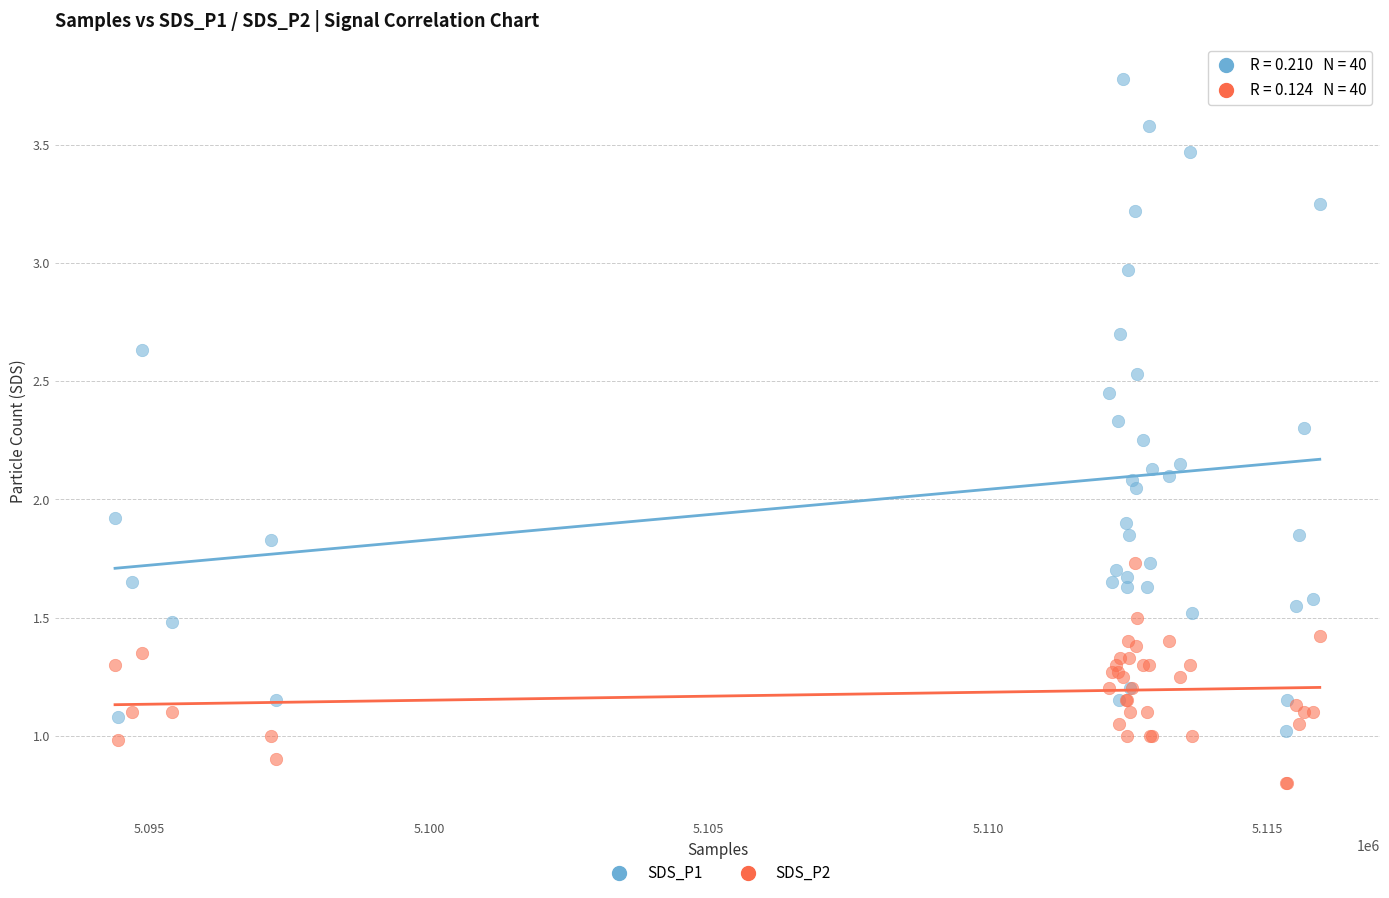

What are all the series names shown in the legend?

SDS_P1, SDS_P2